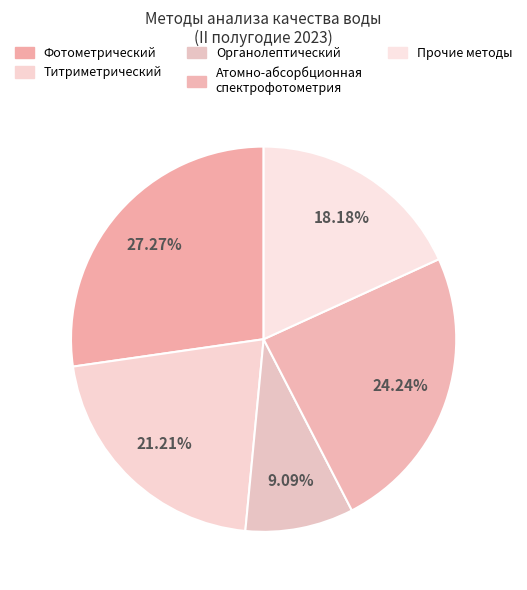

Is Фотометрический the majority of the pie?

No